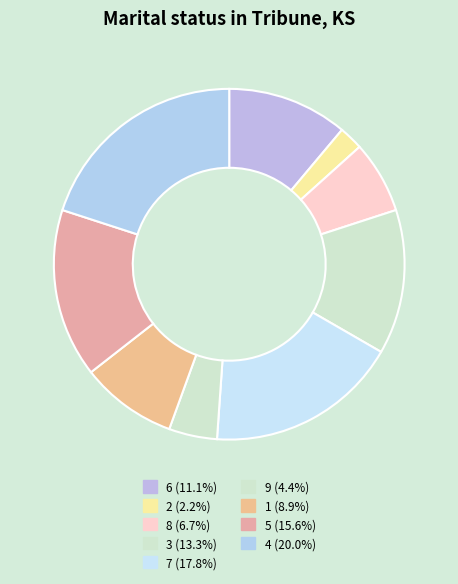

How many slices are in this pie chart?

9